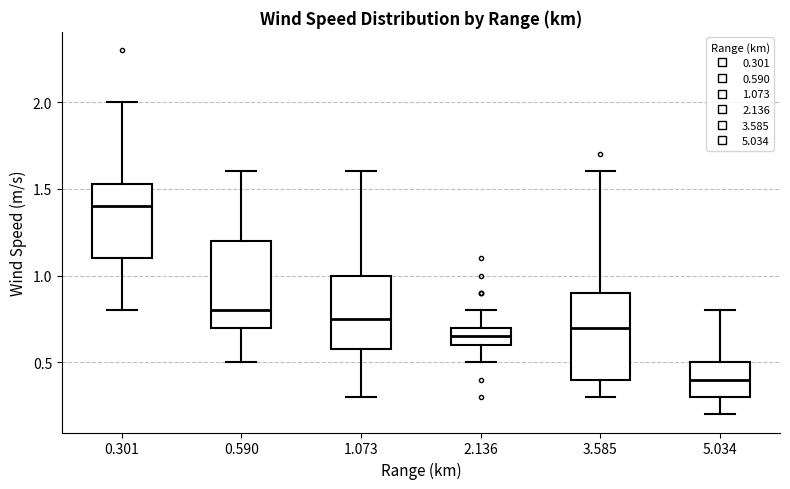

Reading left to right, transcribe this box plot: for each box, give where its median line is, the range the box spans, and where its two whiskers end, as read against the y-axis. The values are not printed on the chart, so give them approximately, as read against the axis.

0.301: median 1.40, box 1.10 to 1.55, whiskers 0.80 to 2.00
0.590: median 0.80, box 0.70 to 1.20, whiskers 0.50 to 1.60
1.073: median 0.75, box 0.60 to 1.00, whiskers 0.30 to 1.60
2.136: median 0.65, box 0.60 to 0.70, whiskers 0.50 to 0.80
3.585: median 0.70, box 0.40 to 0.90, whiskers 0.30 to 1.60
5.034: median 0.40, box 0.30 to 0.50, whiskers 0.20 to 0.80